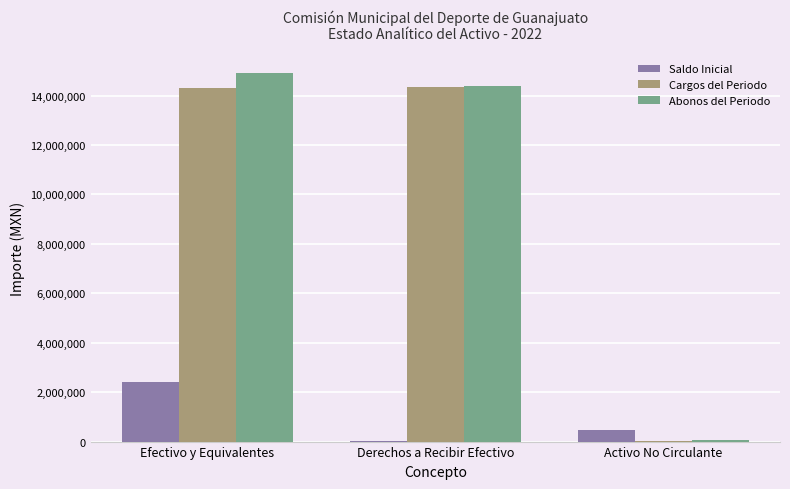

What is the sum of all Abonos del Periodo values?

29371774.7